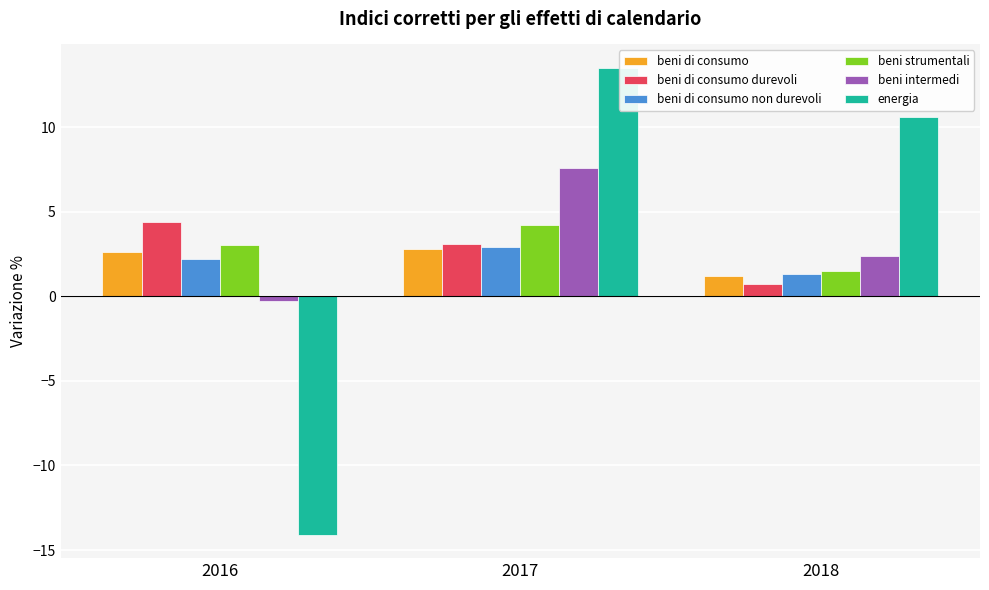

Which series has the largest range (max minus min)?

energia